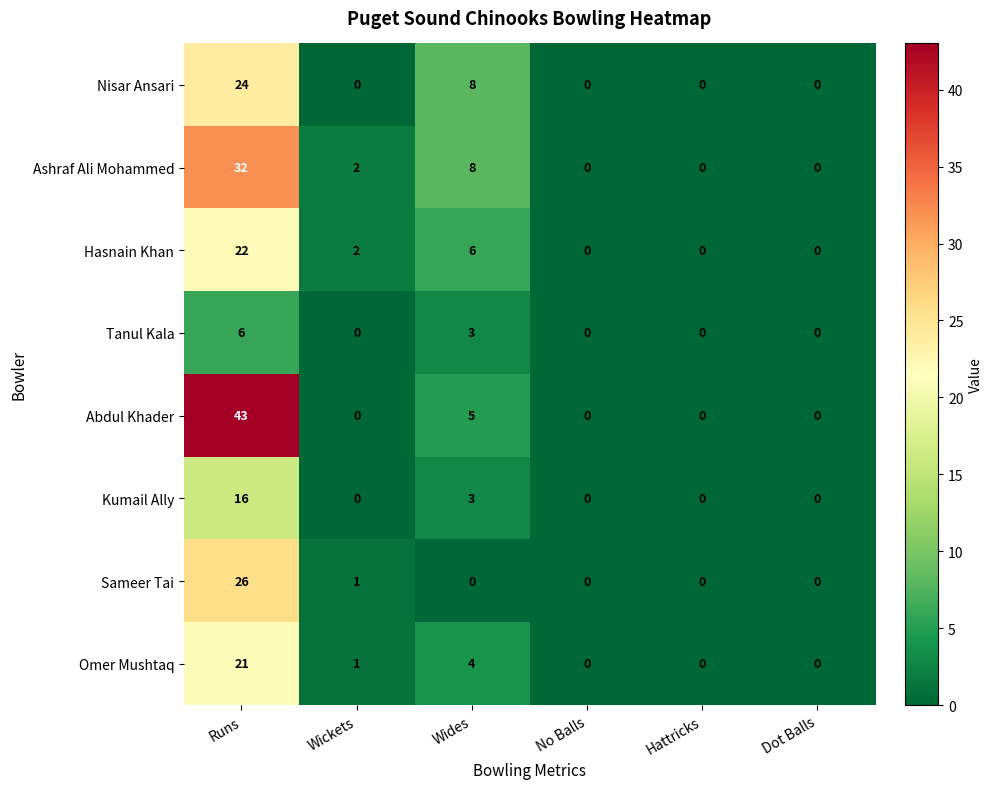

The Sameer Tai series shows 1 at Wickets. True or false?

True